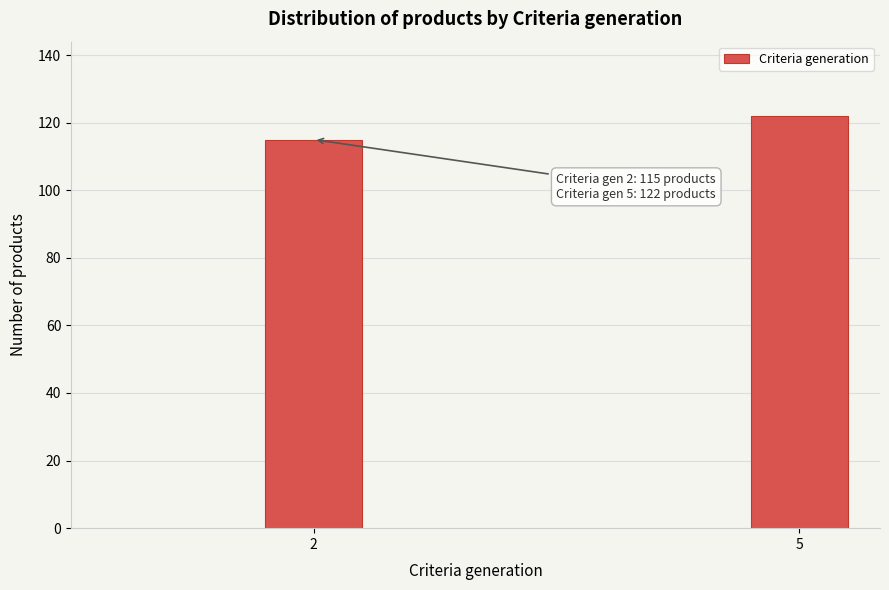

Reading left to right, extract all data points from this chart.

115	122